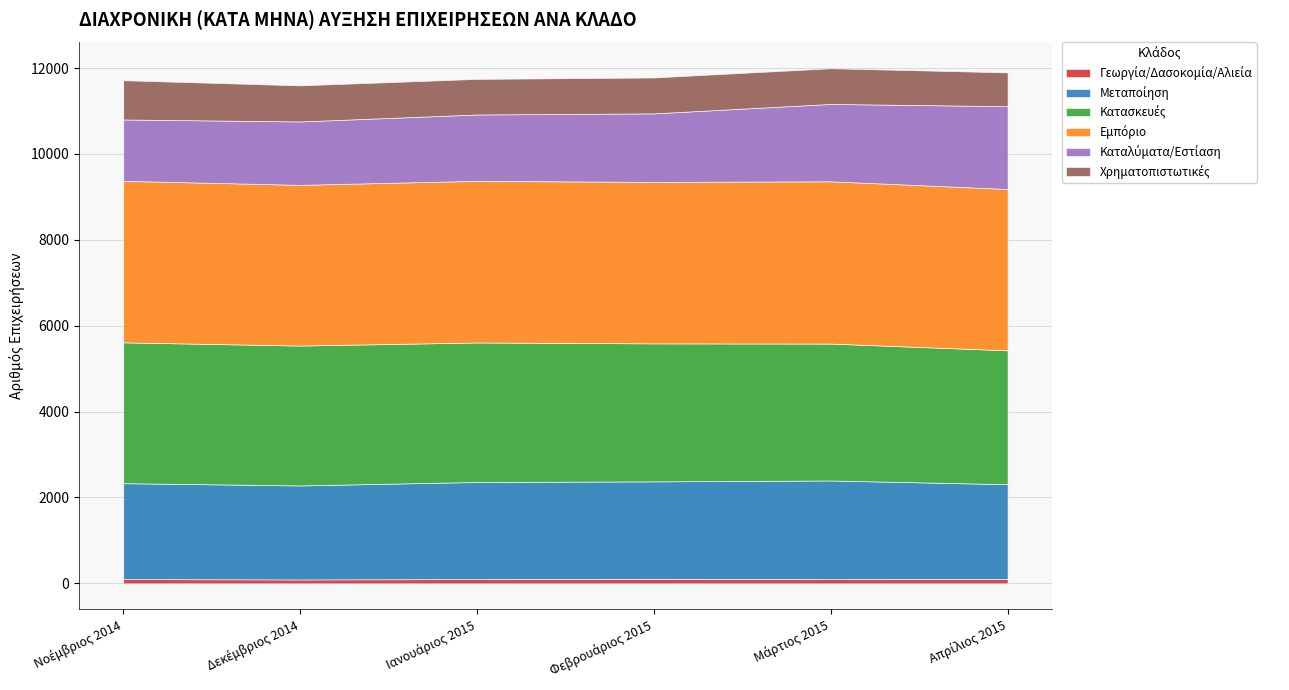

Rank the categories by Γεωργία/Δασοκομία/Αλιεία value from lowest to highest.

Δεκέμβριος 2014, Νοέμβριος 2014, Ιανουάριος 2015, Μάρτιος 2015, Απρίλιος 2015, Φεβρουάριος 2015